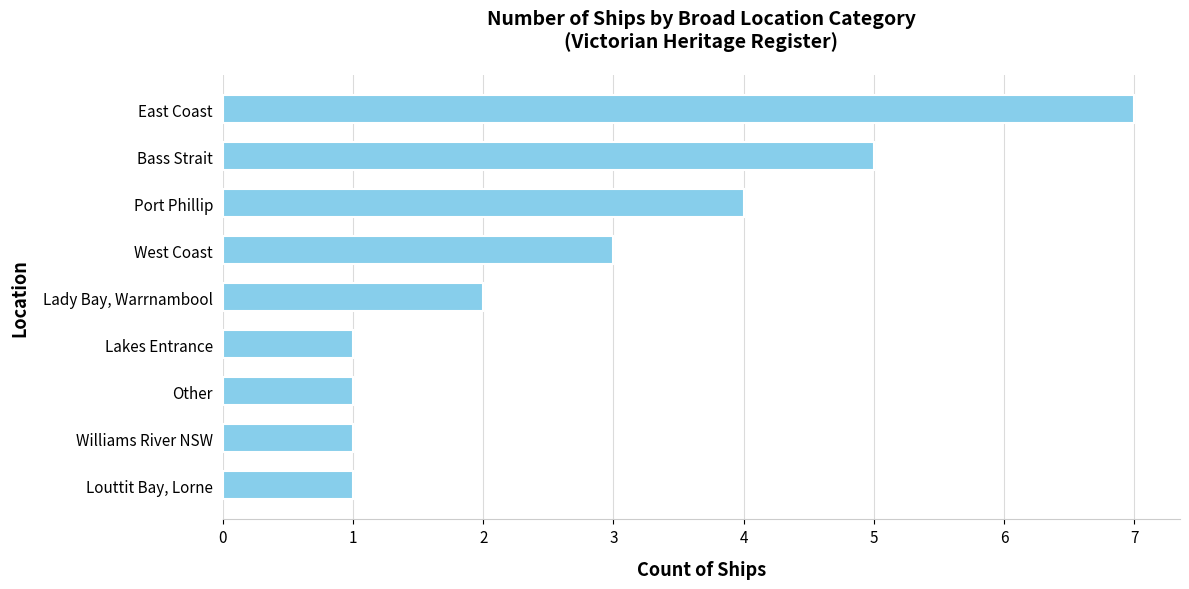

Which has a higher value, Williams River NSW or Bass Strait?

Bass Strait